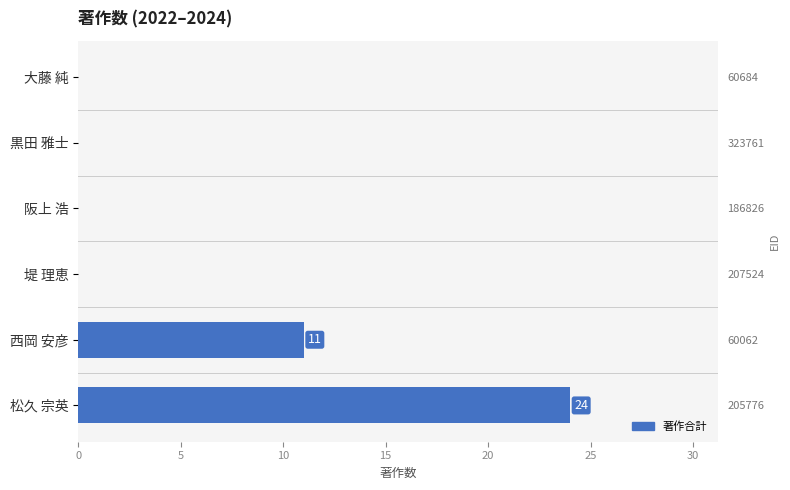

How many values are above zero?

2